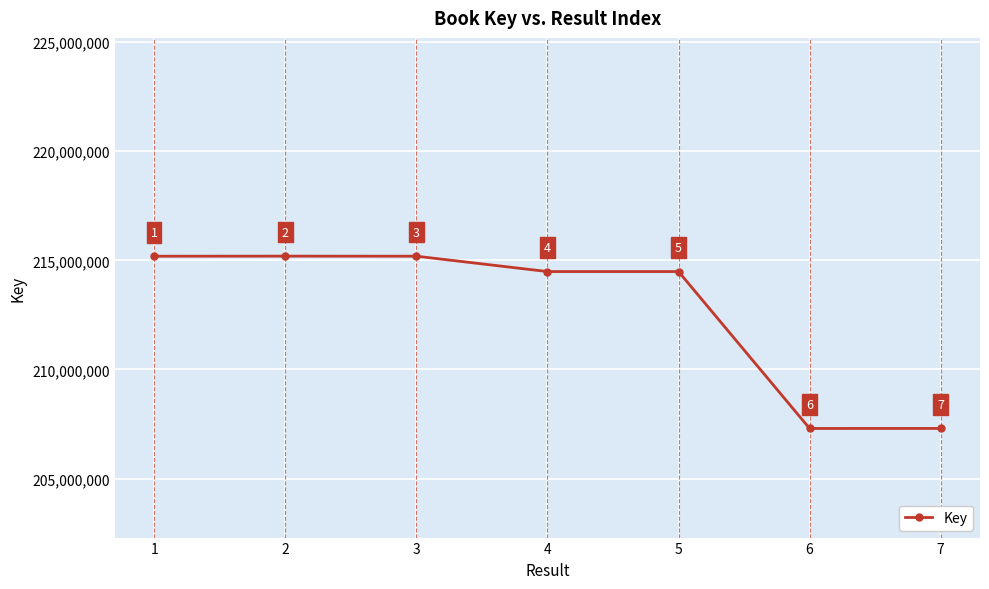

What is the greatest value displayed?

215191524